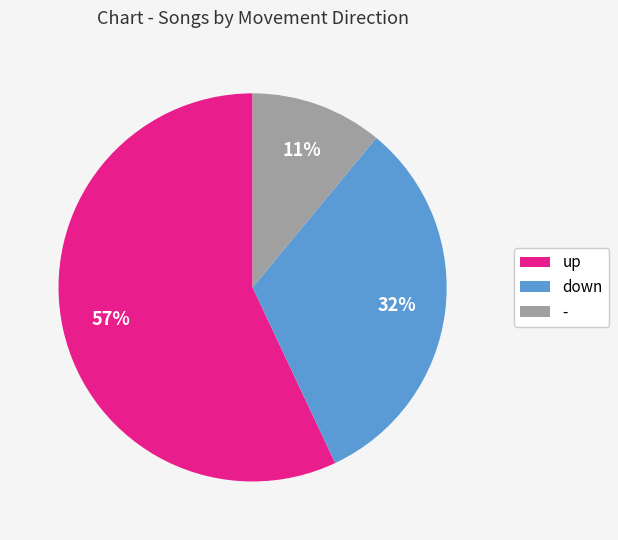

Does up account for over 50% of the chart?

Yes